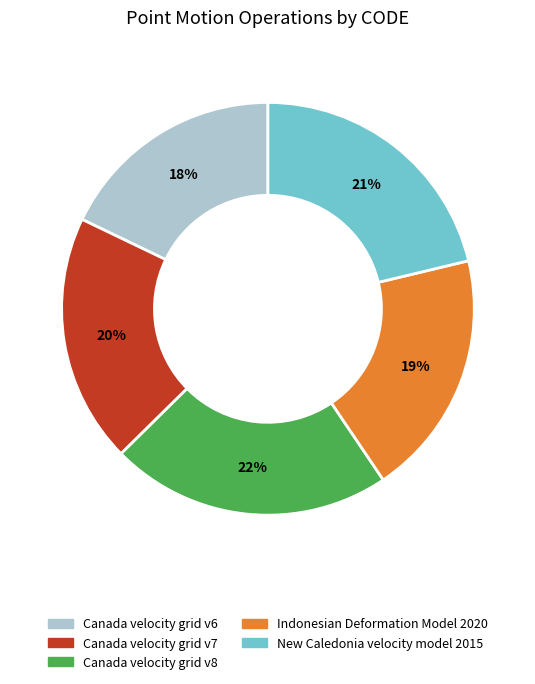

Is Canada velocity grid v6 the majority of the pie?

No